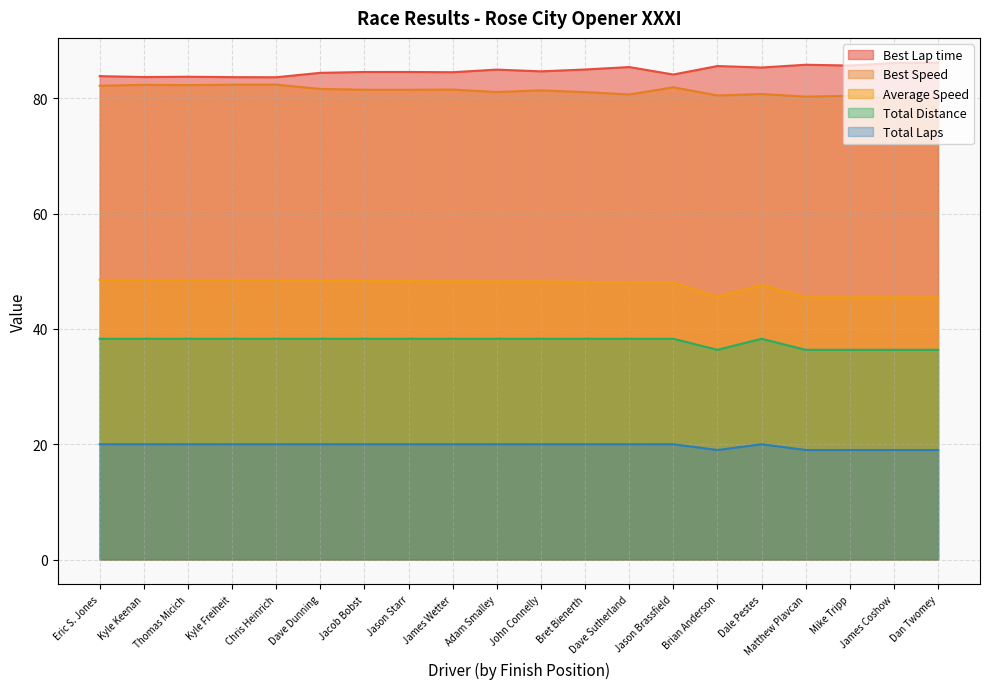

True or false: Average Speed has a value of 47.6 at Dale Pestes.

True